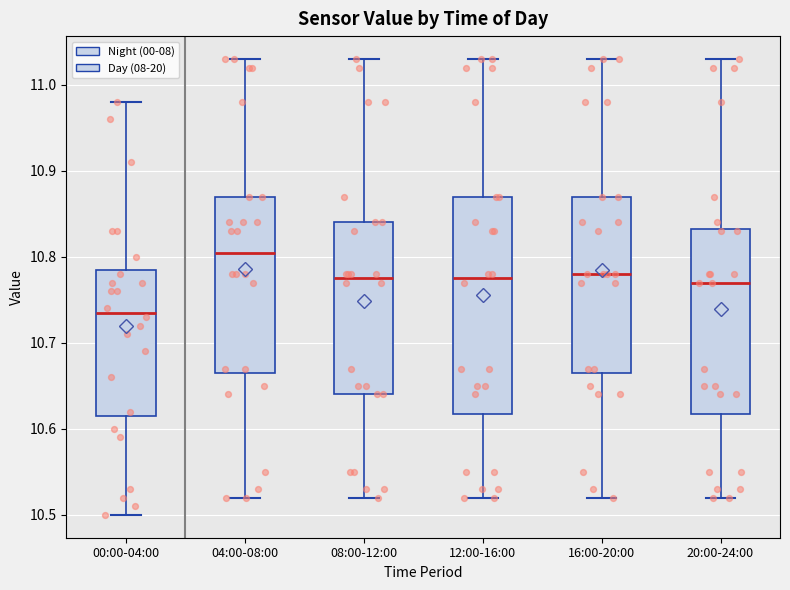

Reading left to right, transcribe this box plot: for each box, give where its median line is, the range the box spans, and where its two whiskers end, as read against the y-axis. The values are not printed on the chart, so give them approximately, as read against the axis.

00:00-04:00: median 10.74, box 10.62 to 10.79, whiskers 10.50 to 10.98
04:00-08:00: median 10.81, box 10.67 to 10.87, whiskers 10.52 to 11.03
08:00-12:00: median 10.78, box 10.64 to 10.84, whiskers 10.52 to 11.03
12:00-16:00: median 10.78, box 10.62 to 10.87, whiskers 10.52 to 11.03
16:00-20:00: median 10.78, box 10.67 to 10.87, whiskers 10.52 to 11.03
20:00-24:00: median 10.77, box 10.62 to 10.83, whiskers 10.52 to 11.03